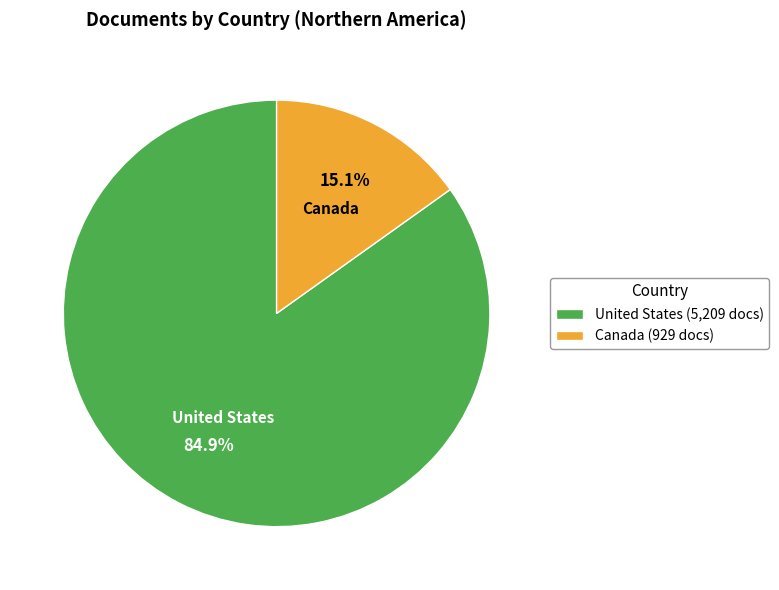

How many segments does this pie chart have?

2